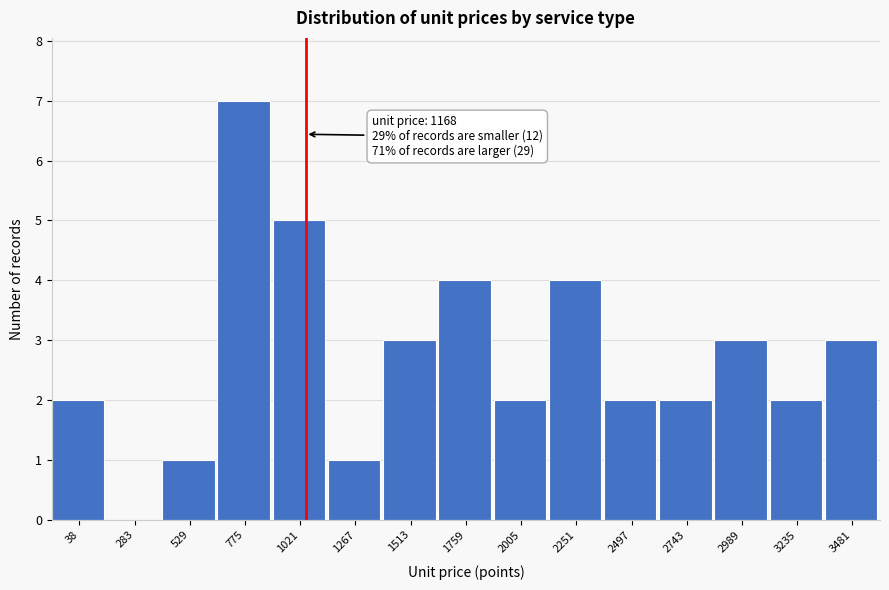

Reading right to left, what are all the values shown in this chart?

3481=3	3235=2	2989=3	2743=2	2497=2	2251=4	2005=2	1759=4	1513=3	1267=1	1021=5	775=7	529=1	283=0	38=2